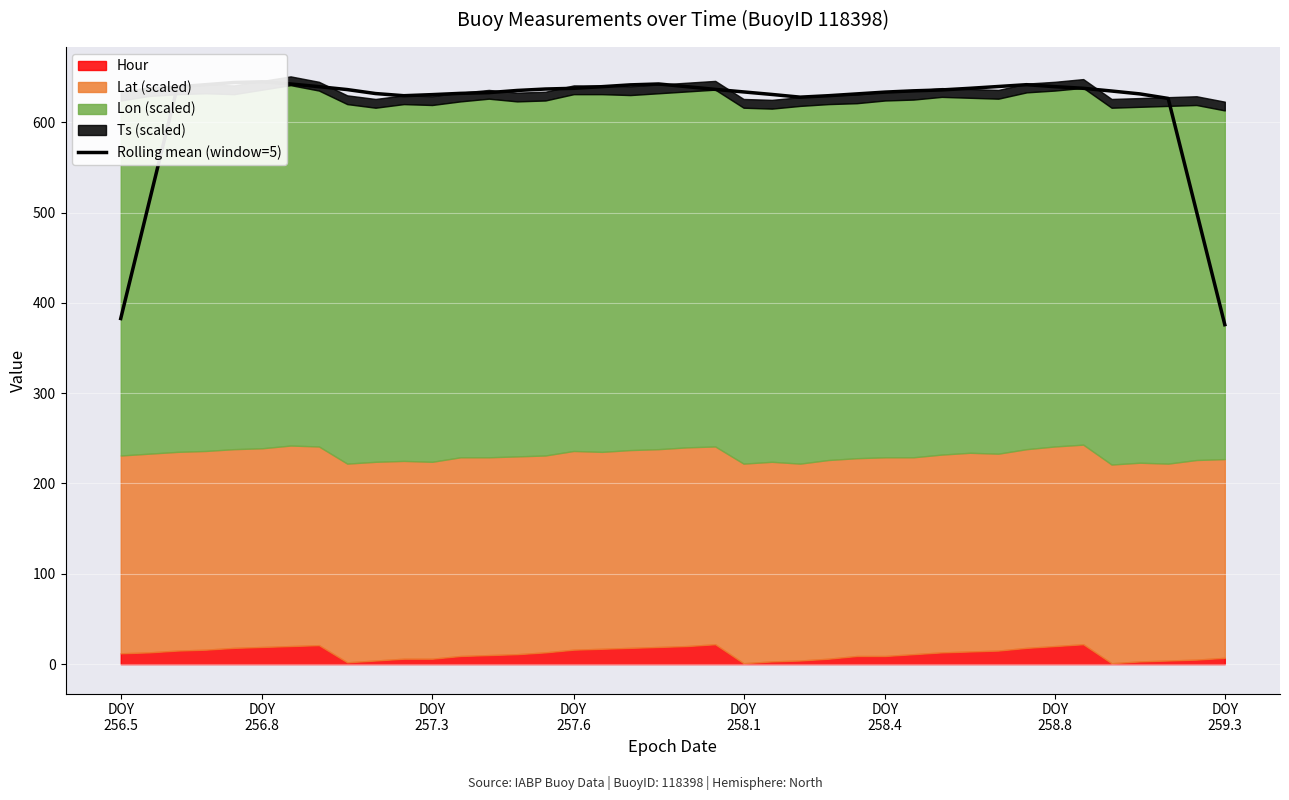

True or false: there are more than 2 points higher than both neighbors.

True